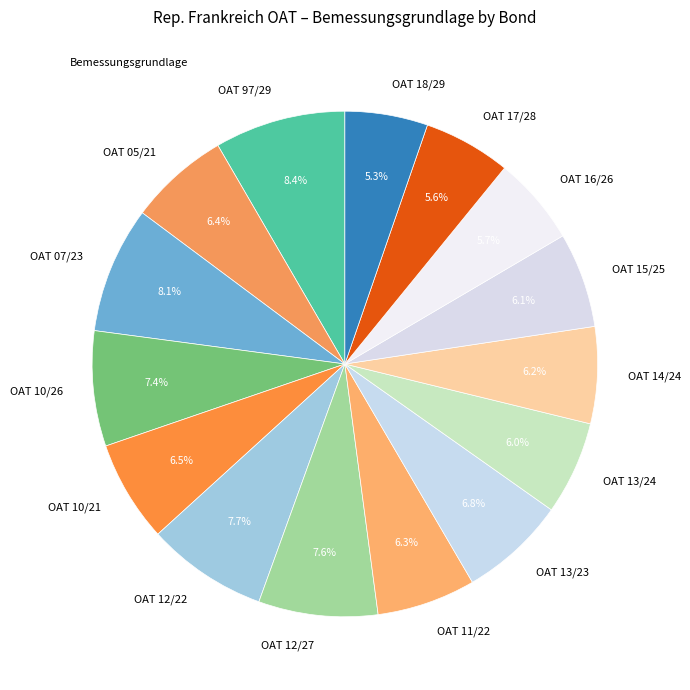

Does OAT 16/26 represent more than half of the total?

No